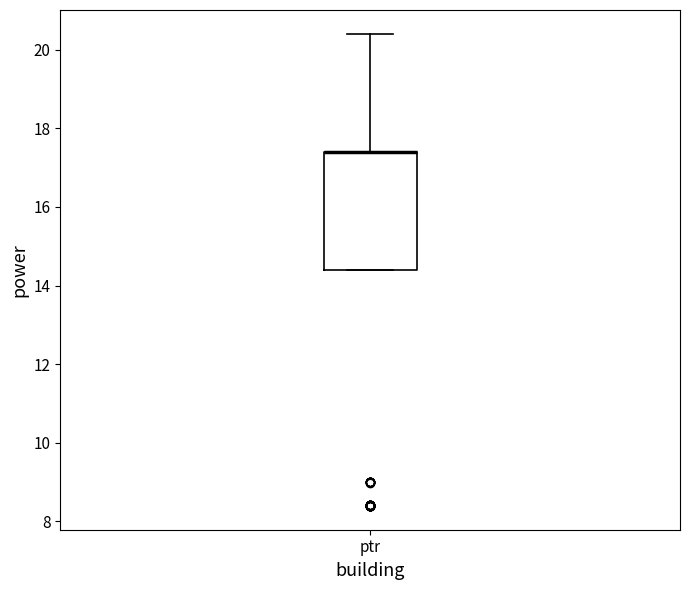

Transcribe this box plot: give where the median line is, the range the box spans, and where the two whiskers end, as read against the y-axis. The values are not printed on the chart, so give them approximately, as read against the axis.

median 17.4 (drawn on the box's upper edge), box 14.4 to 17.4, whiskers 14.4 to 20.4